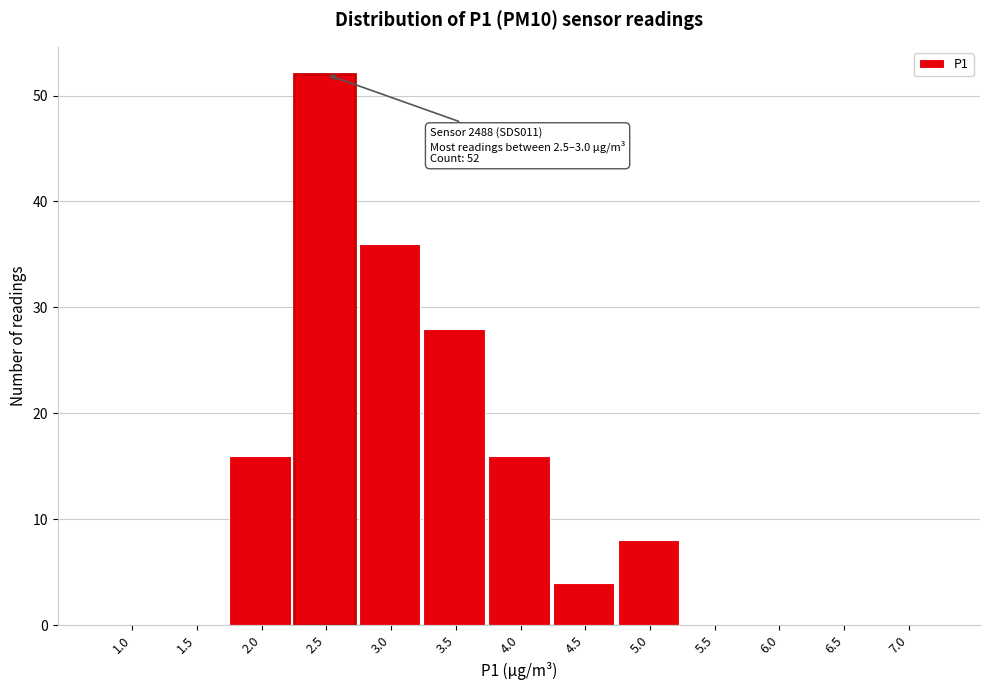

Reading right to left, transcribe all the data shown in this chart.

7.0=0	6.5=0	6.0=0	5.5=0	5.0=8	4.5=4	4.0=16	3.5=28	3.0=36	2.5=52	2.0=16	1.5=0	1.0=0